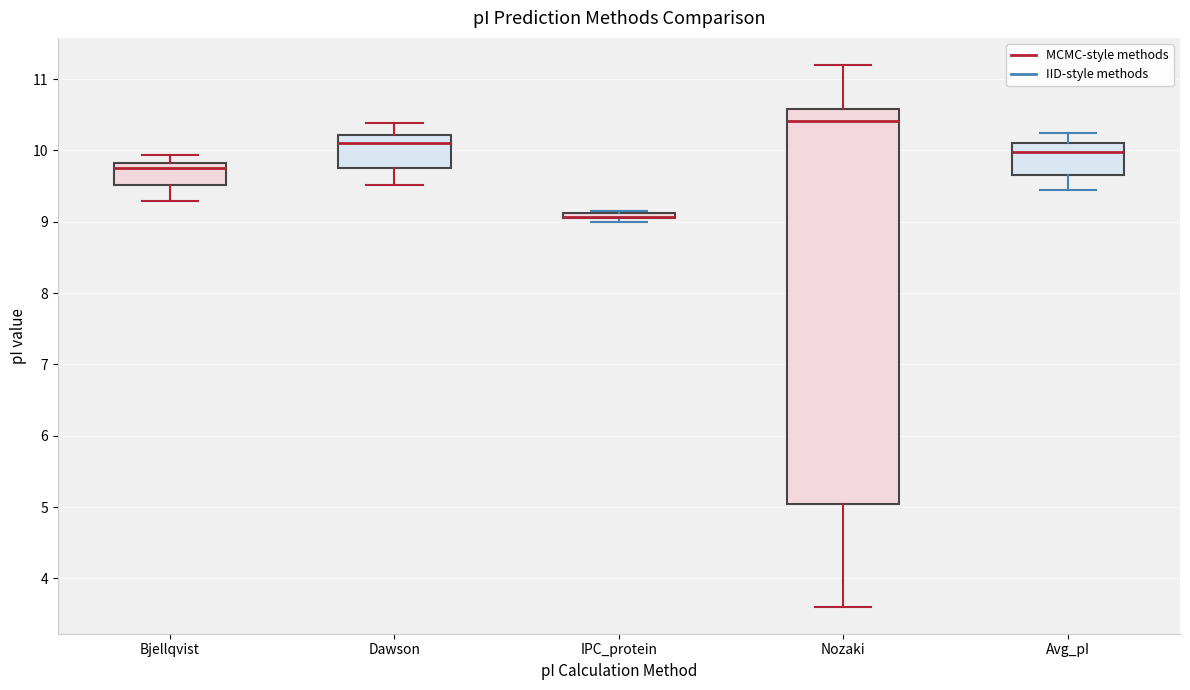

Where does the lower whisker of the box for Bjellqvist end on the y-axis? The values are not printed on the chart, so give them approximately, as read against the axis.

9.3